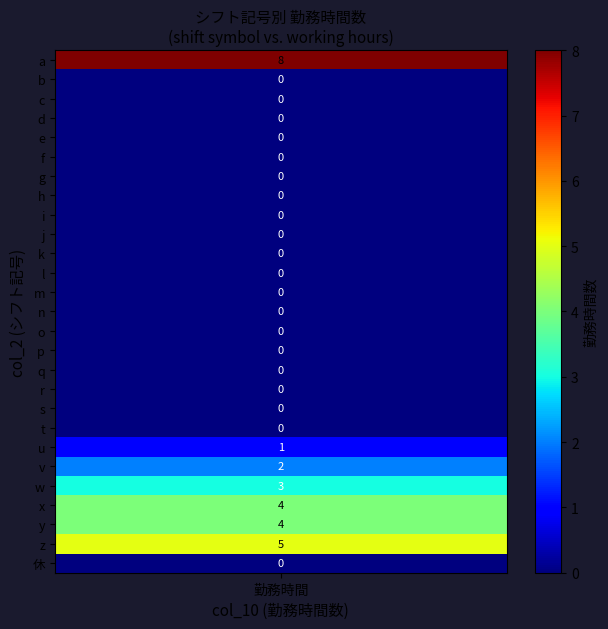

Reading left to right, extract all data points from this chart.

a: 8	0	0	0	0	0	0	0	0	0	0	0	0	0	0	0	0	0	0	0	1	2	3	4	4	5	0
勤務時間: 8	0	0	0	0	0	0	0	0	0	0	0	0	0	0	0	0	0	0	0	1	2	3	4	4	5	0